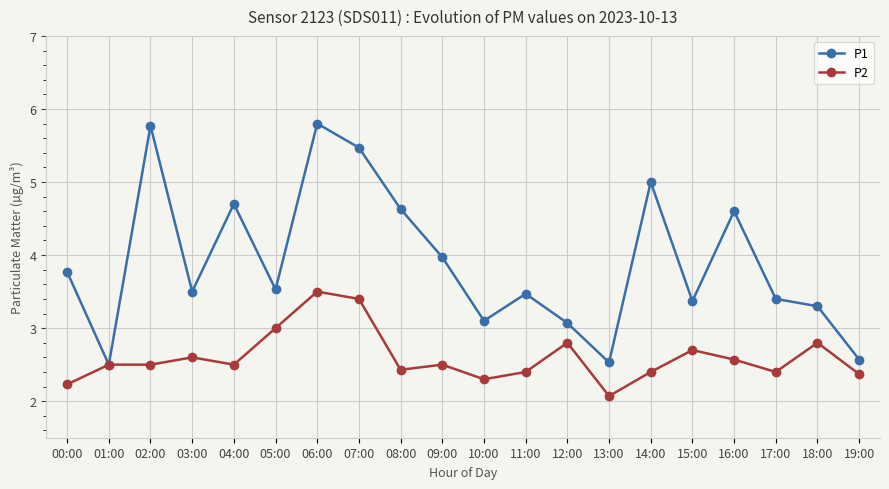

What position from the right is 11:00?

9